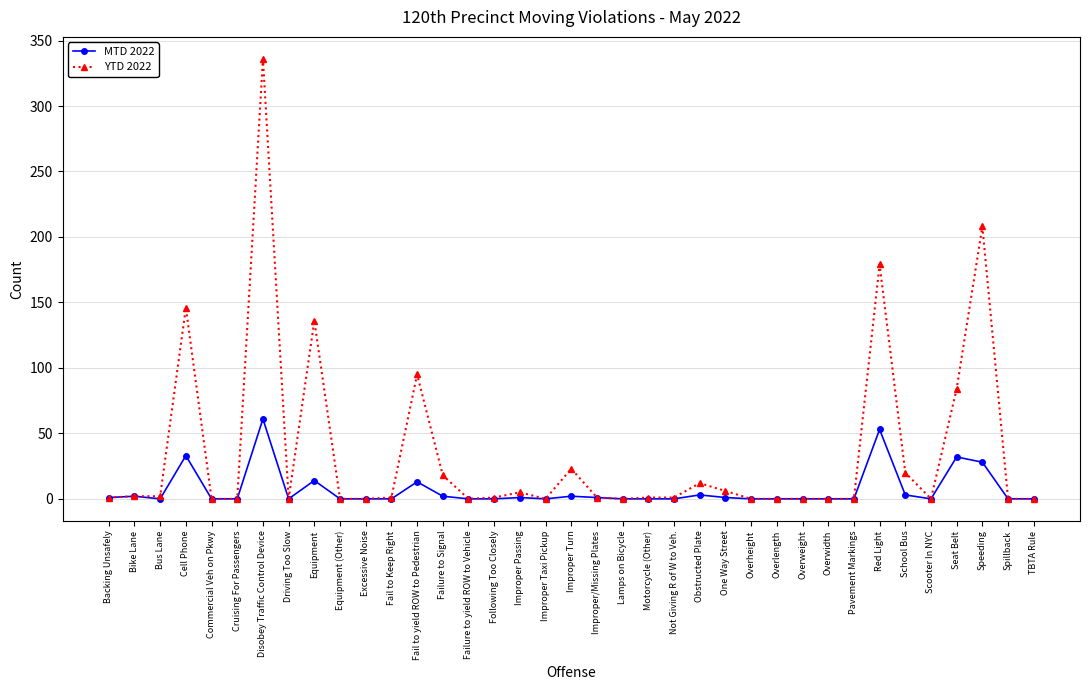

True or false: YTD 2022 has more than 2 interior local peaks.

True